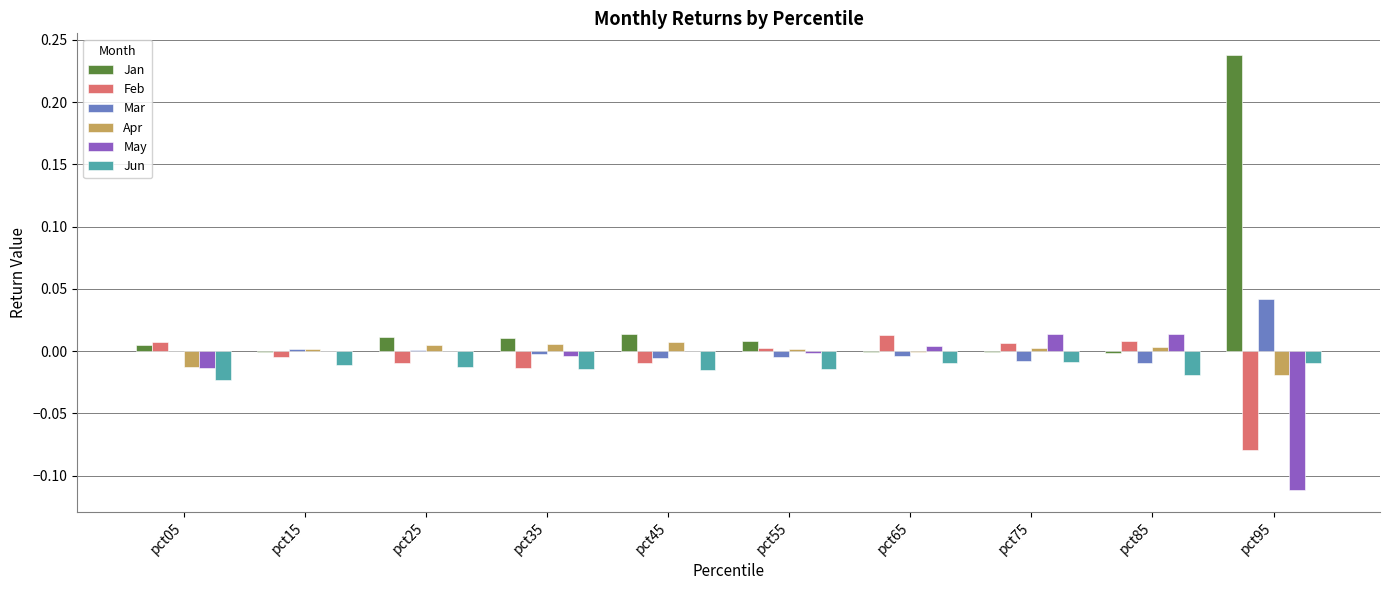

Between pct75 and pct95, which series saw the biggest shift?

Jan